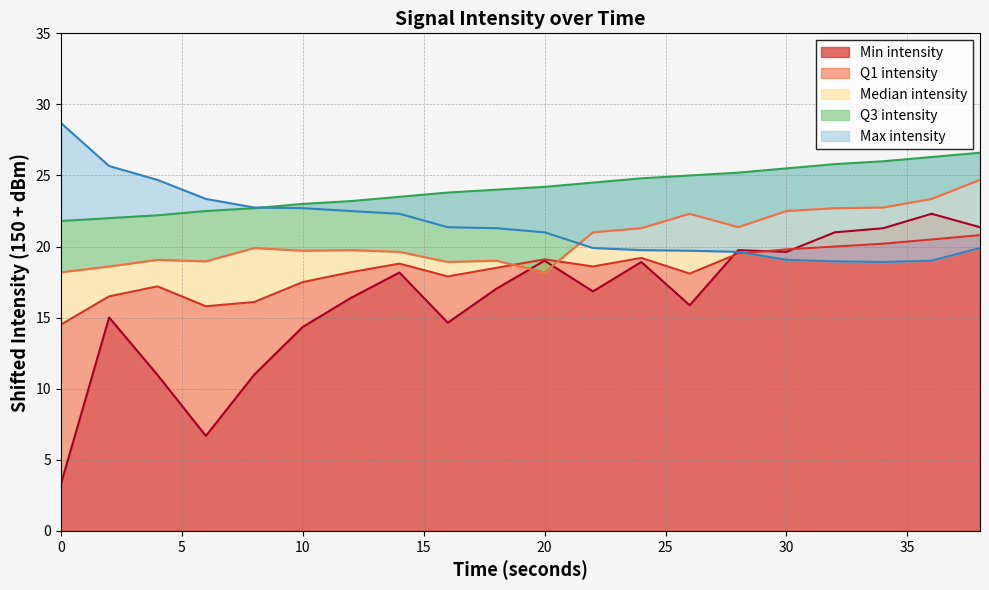

The value of Min intensity at 32 is 31.7. True or false?

False